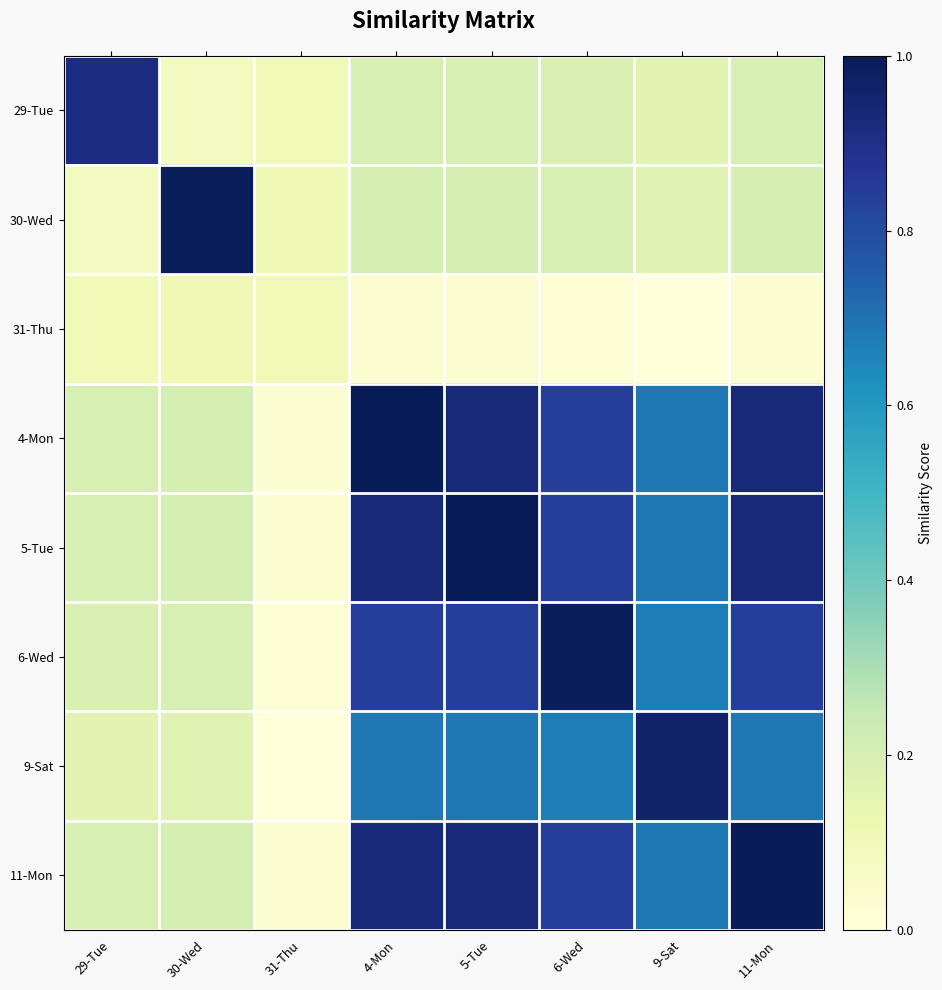

At which category is the sum across all series the highest?

4-Mon